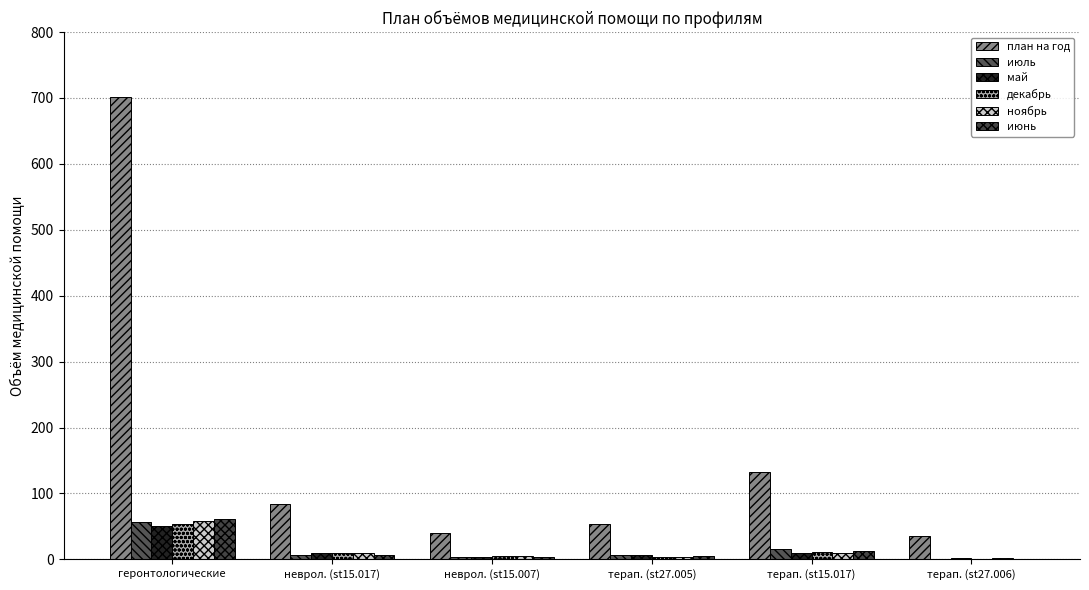

What is the difference between the maximum and second lowest values in the план на год series?

662